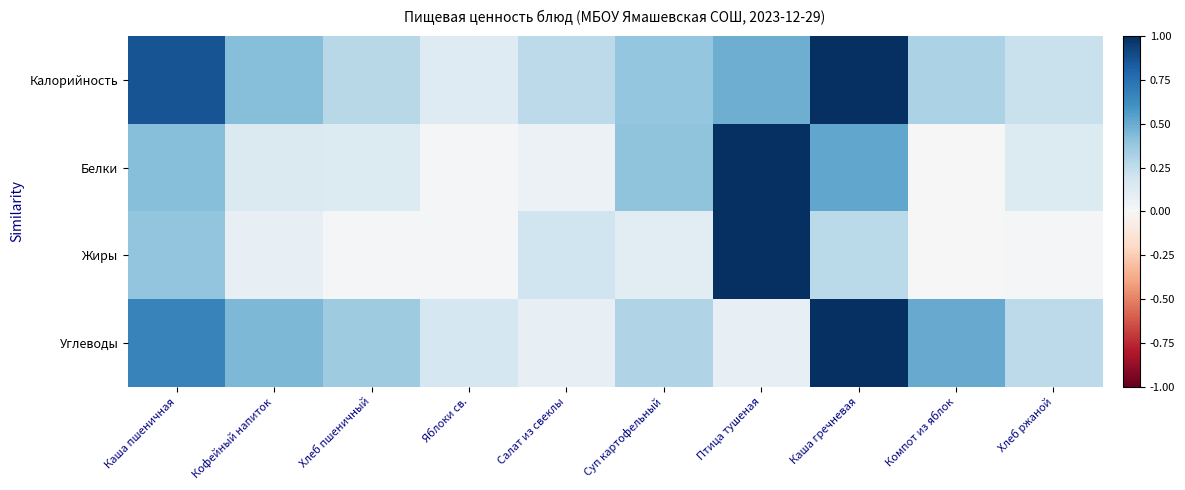

What is the spread (max minus min) of values at Каша гречневая?

0.7